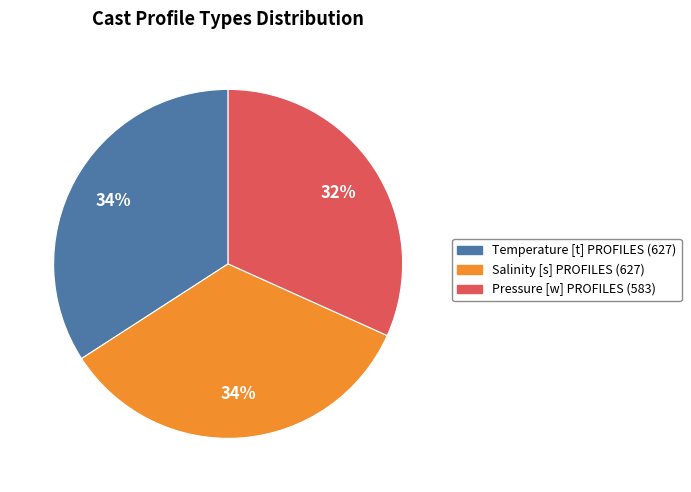

Is the sum of Pressure [w] PROFILES and Salinity [s] PROFILES greater than half?

Yes